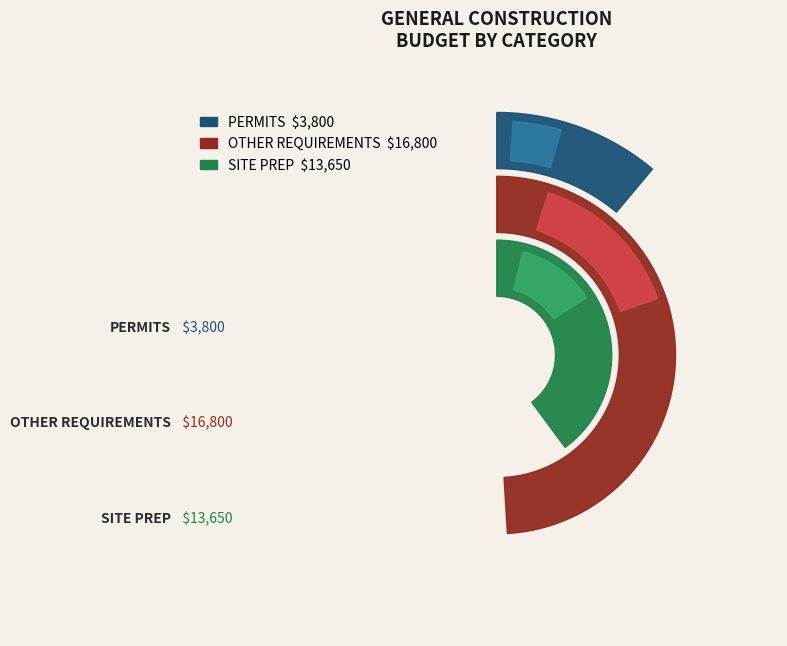

The SITE PREP slice represents 40% of the pie. True or false?

True